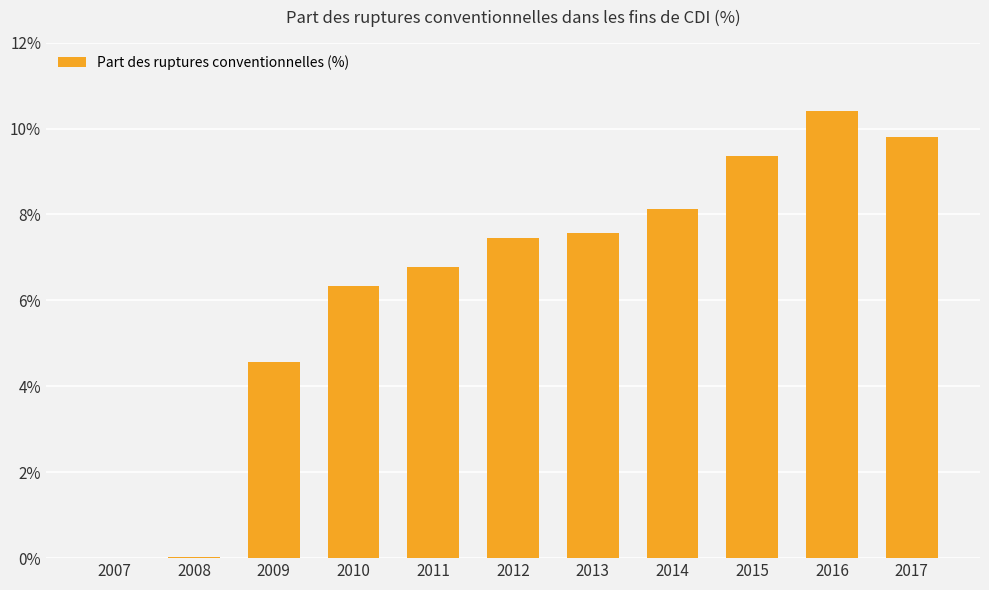

The value at 2014 is 14.1. True or false?

False